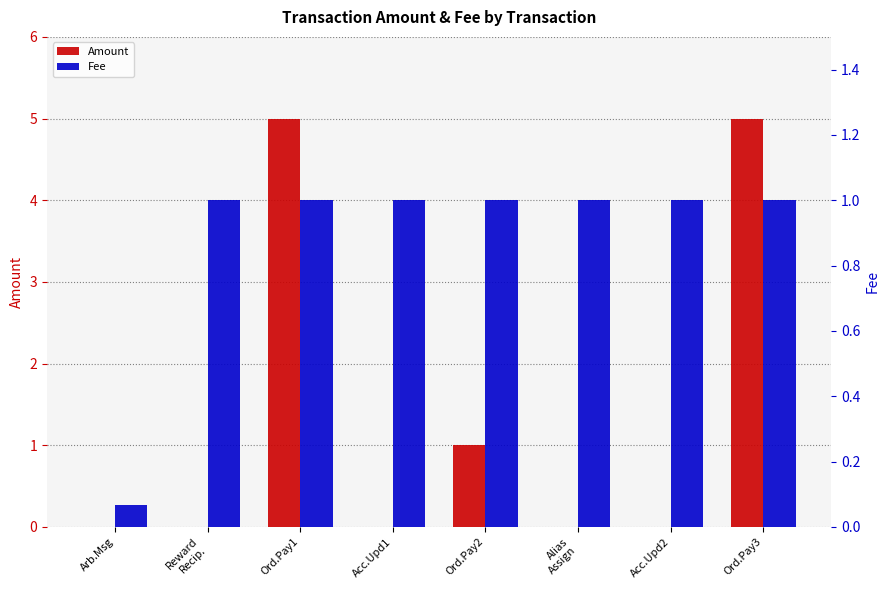

Are the bars horizontal?

No